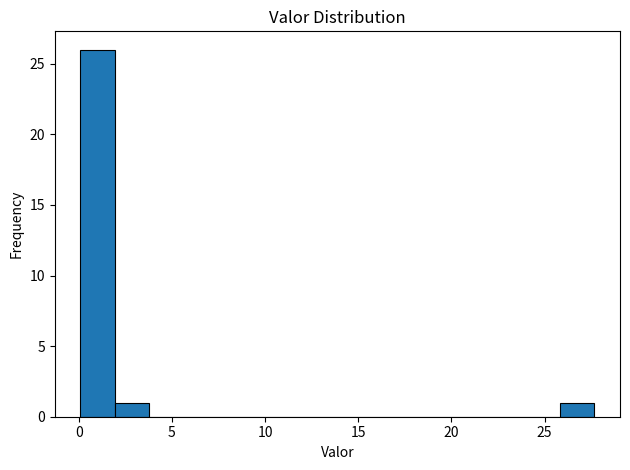

Read against the x-axis, roughly where is the centre of the tallest bar?

1.0